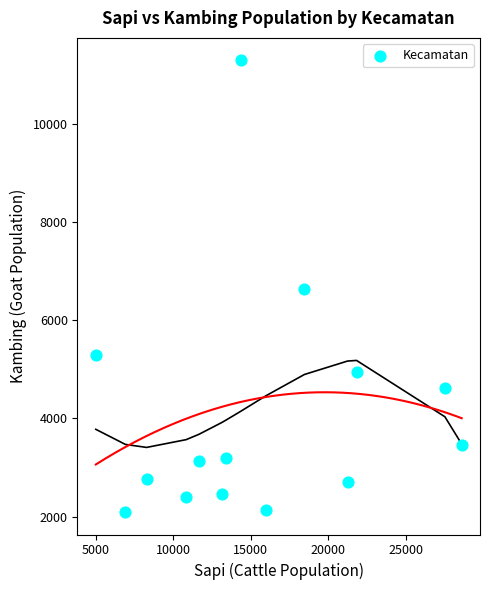

What is the range of X values (max minus min)?

23607